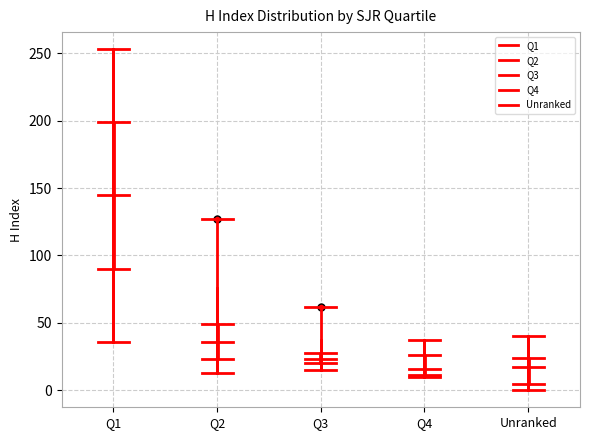

Which box has the highest median line?

Q1